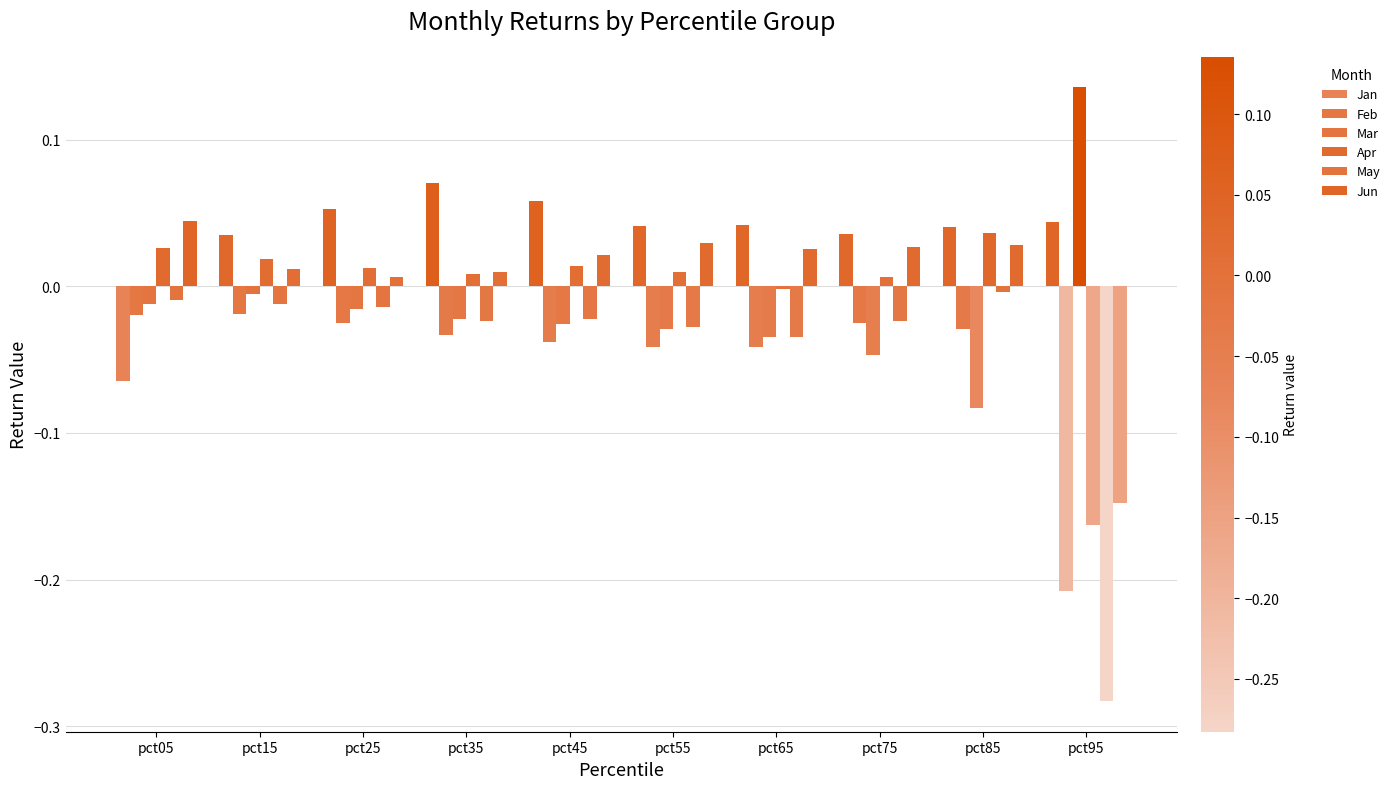

Reading left to right, list all the values displayed in this chart.

Jan: pct05=-0.1	pct15=0.0	pct25=0.1	pct35=0.1	pct45=0.1	pct55=0.0	pct65=0.0	pct75=0.0	pct85=0.0	pct95=0.0
Feb: pct05=-0.0	pct15=-0.0	pct25=-0.0	pct35=-0.0	pct45=-0.0	pct55=-0.0	pct65=-0.0	pct75=-0.0	pct85=-0.0	pct95=-0.2
Mar: pct05=-0.0	pct15=-0.0	pct25=-0.0	pct35=-0.0	pct45=-0.0	pct55=-0.0	pct65=-0.0	pct75=-0.0	pct85=-0.1	pct95=0.1
Apr: pct05=0.0	pct15=0.0	pct25=0.0	pct35=0.0	pct45=0.0	pct55=0.0	pct65=-0.0	pct75=0.0	pct85=0.0	pct95=-0.2
May: pct05=-0.0	pct15=-0.0	pct25=-0.0	pct35=-0.0	pct45=-0.0	pct55=-0.0	pct65=-0.0	pct75=-0.0	pct85=-0.0	pct95=-0.3
Jun: pct05=0.0	pct15=0.0	pct25=0.0	pct35=0.0	pct45=0.0	pct55=0.0	pct65=0.0	pct75=0.0	pct85=0.0	pct95=-0.1